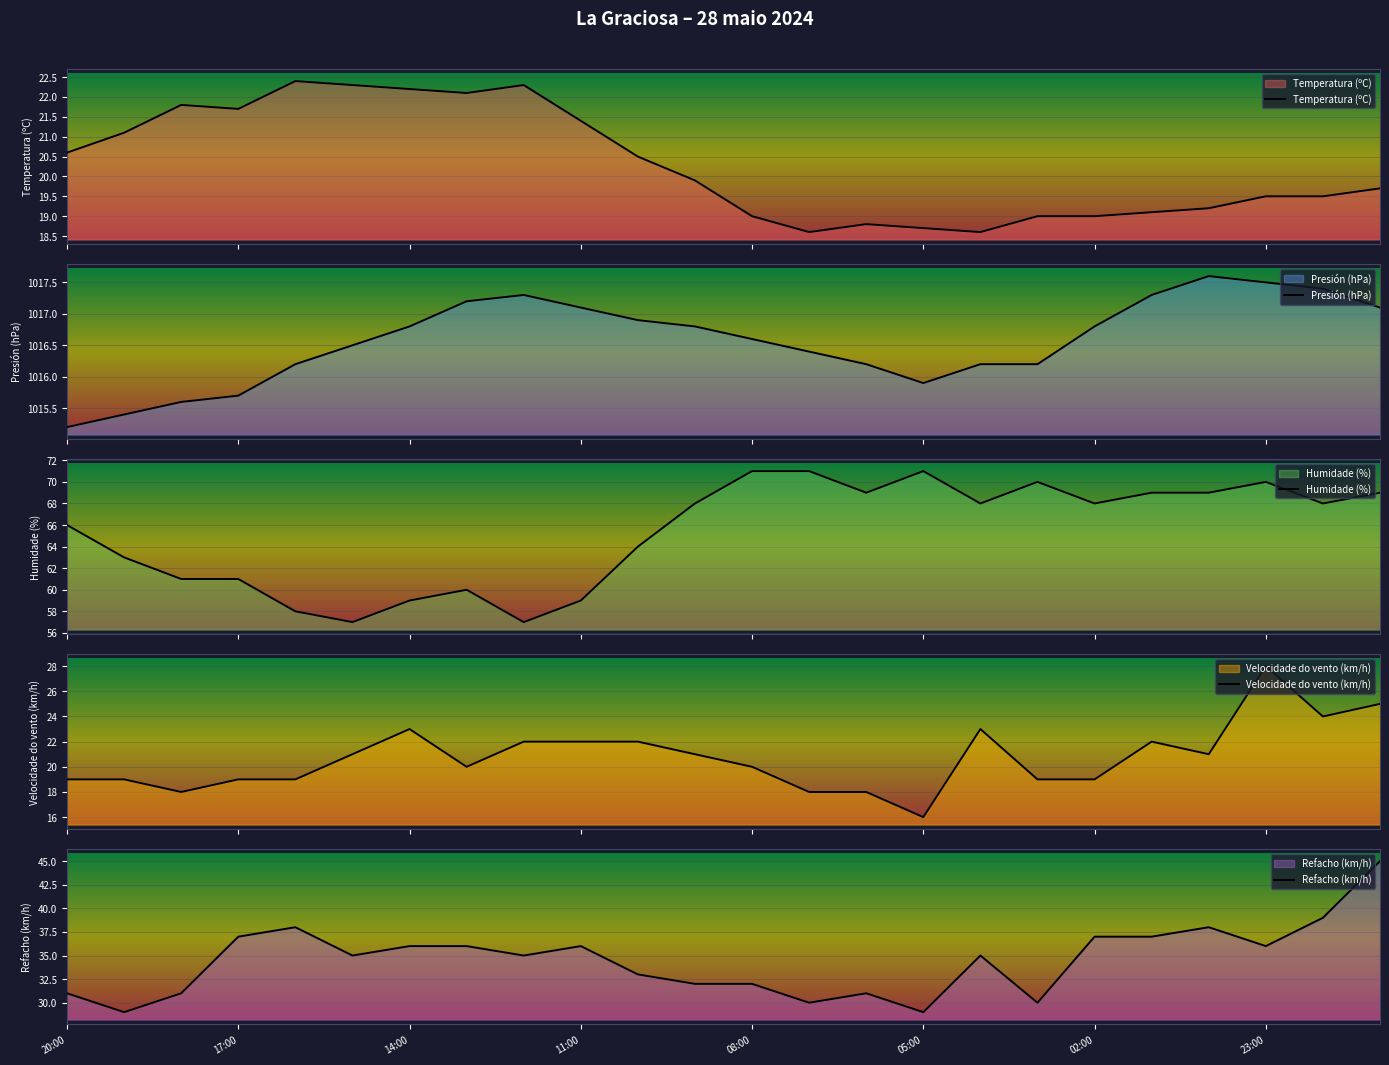

What is the maximum value for Temperatura (ºC)?

22.4